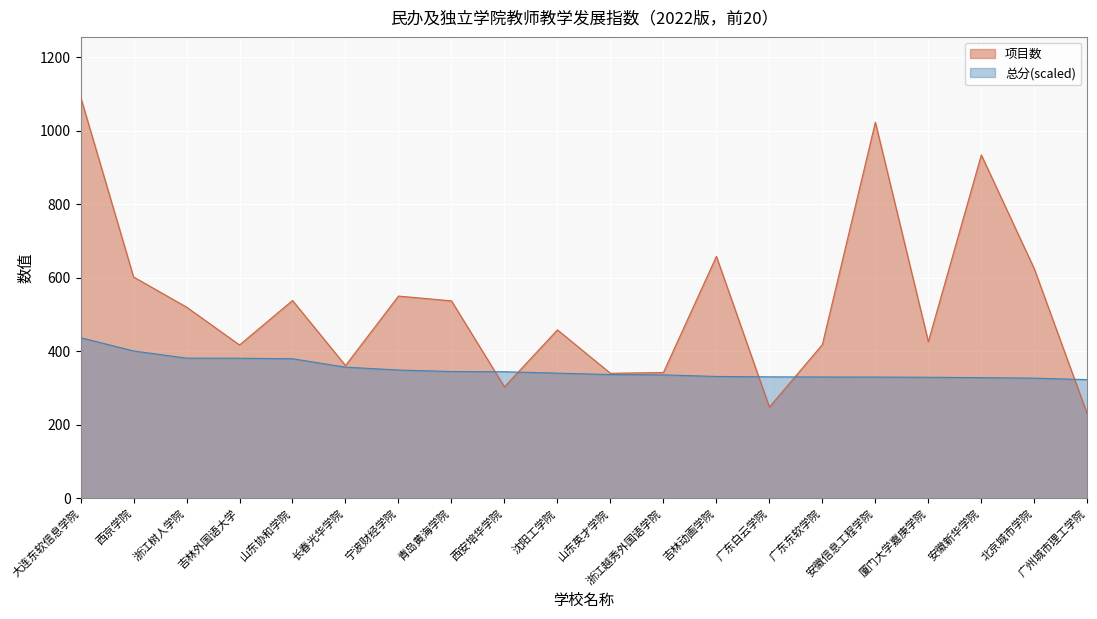

Is the value of 项目数 at 安徽新华学院 greater than the value of 总分 at 西安培华学院?

Yes